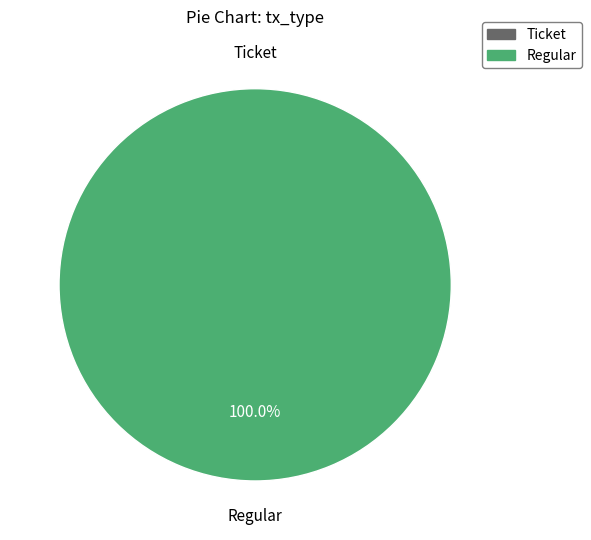

Is there any slice that represents more than half of the pie?

Yes